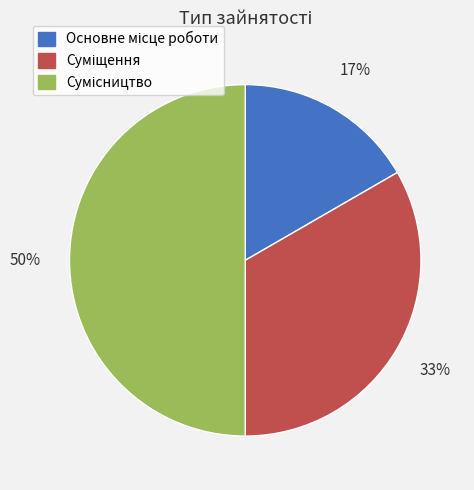

To the nearest percent, what is the average slice percentage?

33%